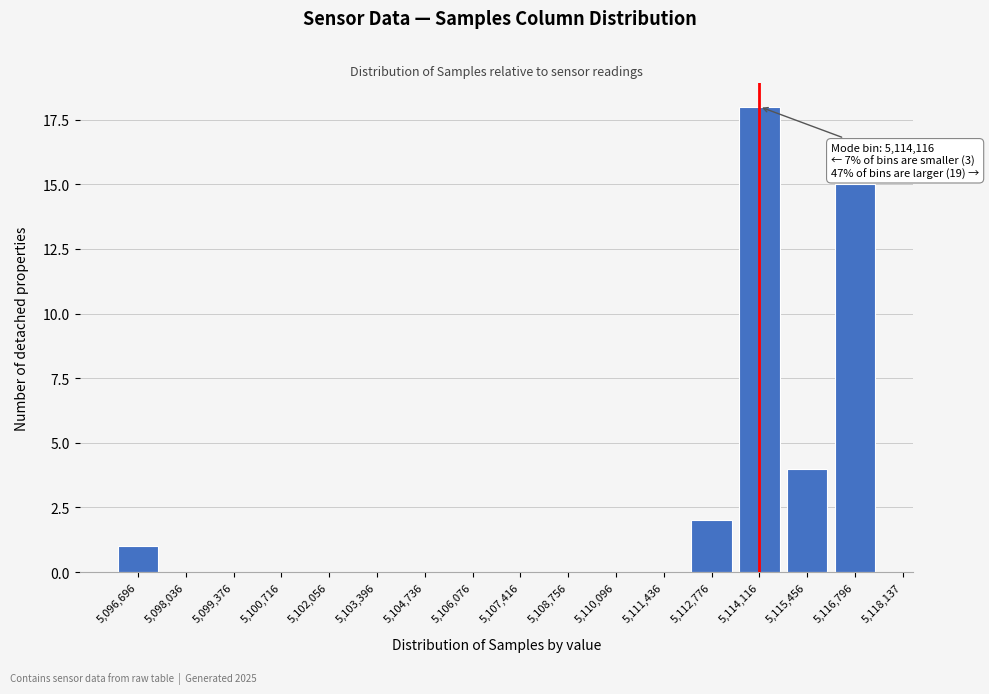

Reading right to left, extract all data points from this chart.

5,116,796=15	5,115,456=4	5,114,116=18	5,112,776=2	5,111,436=0	5,110,096=0	5,108,756=0	5,107,416=0	5,106,076=0	5,104,736=0	5,103,396=0	5,102,056=0	5,100,716=0	5,099,376=0	5,098,036=0	5,096,696=1